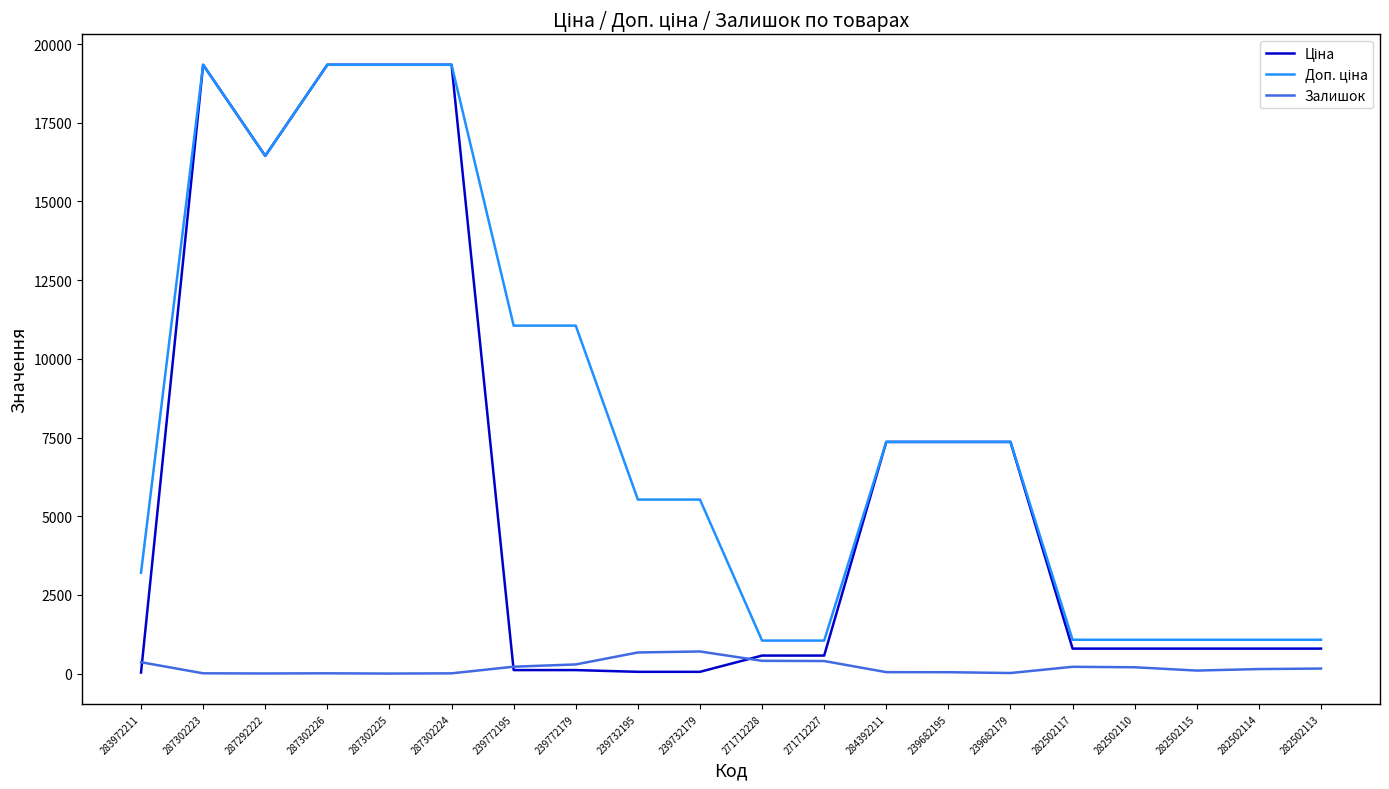

What is the maximum value shown in the chart?

19343.1